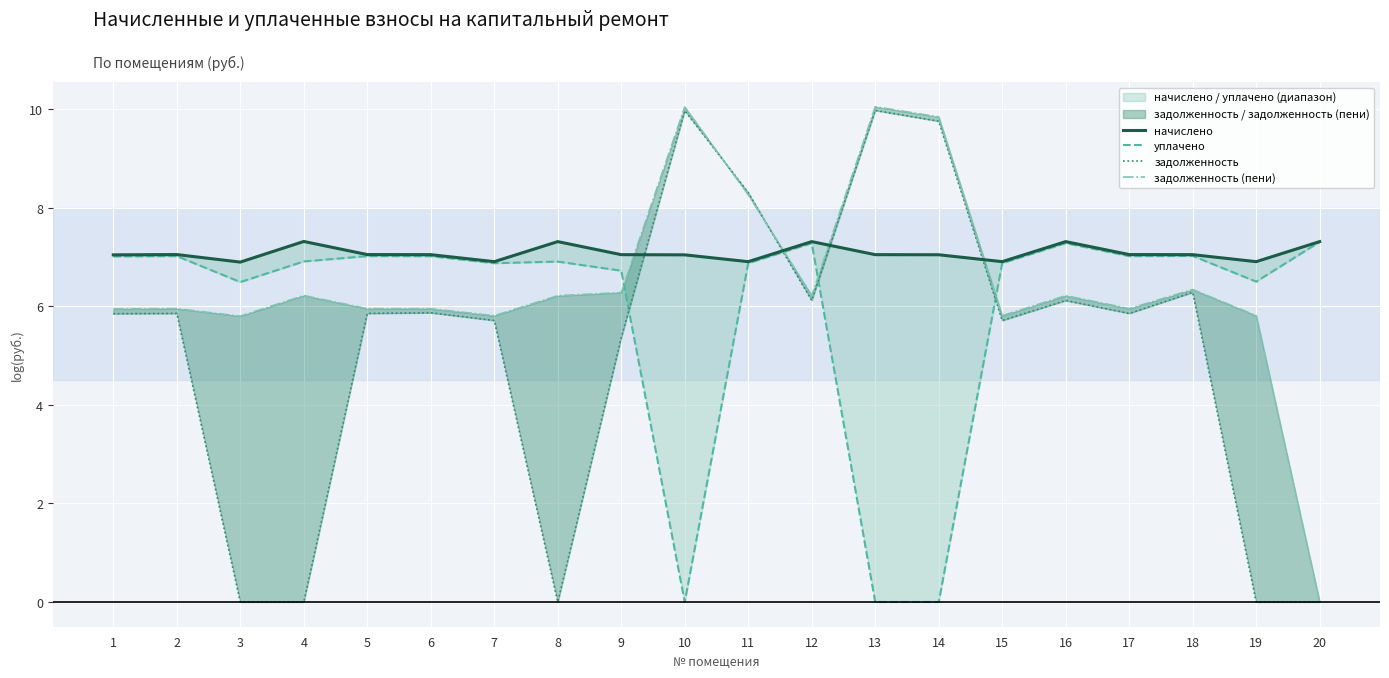

Where is the first local minimum for начислено?

3